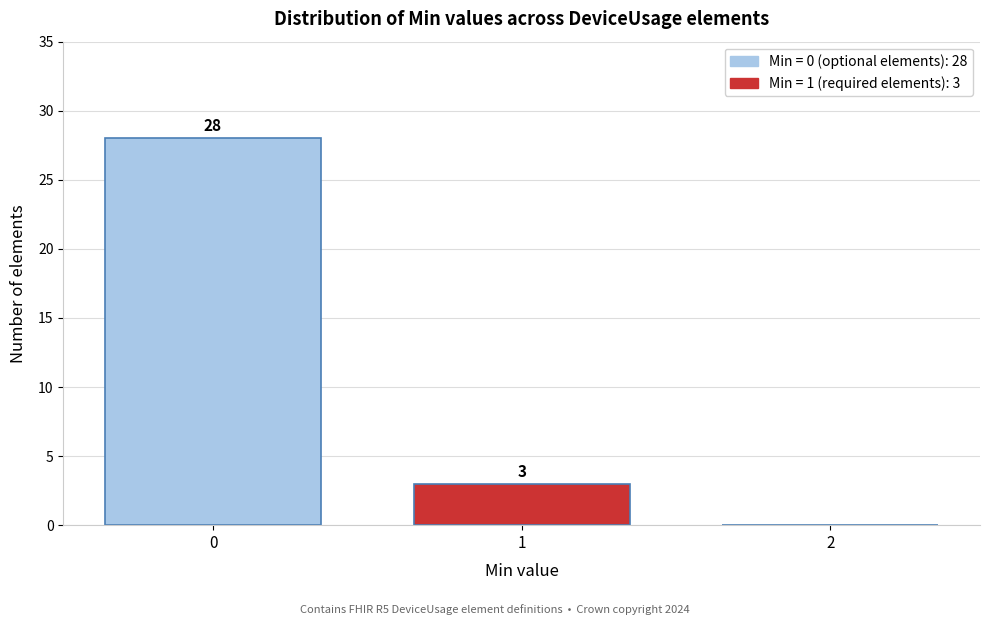

Reading right to left, extract all data points from this chart.

2=0	1=3	0=28